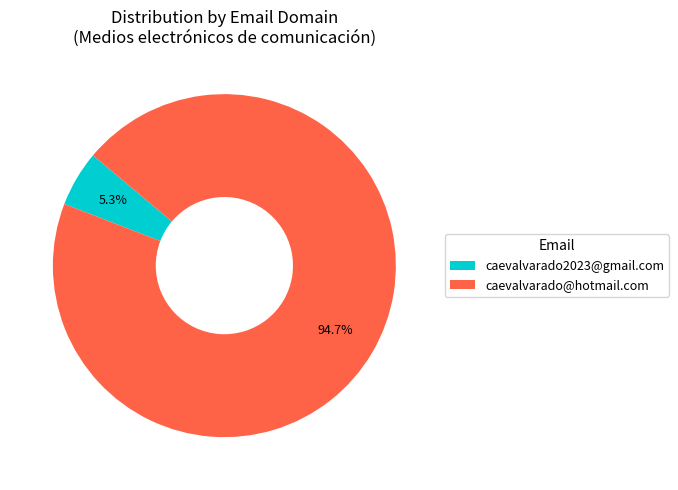

Which has a higher value, caevalvarado2023@gmail.com or caevalvarado@hotmail.com?

caevalvarado@hotmail.com